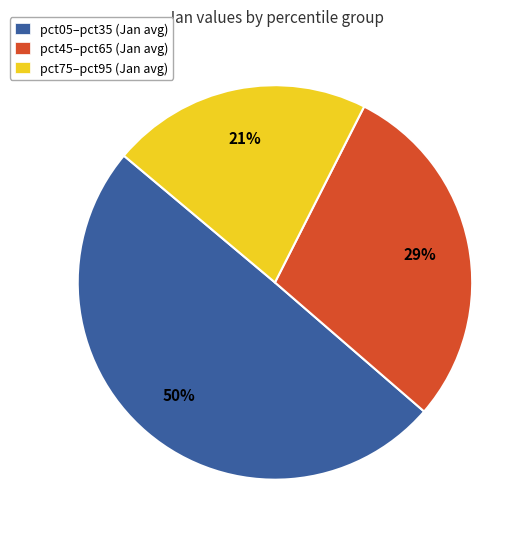

To the nearest percent, what is the average slice percentage?

33%